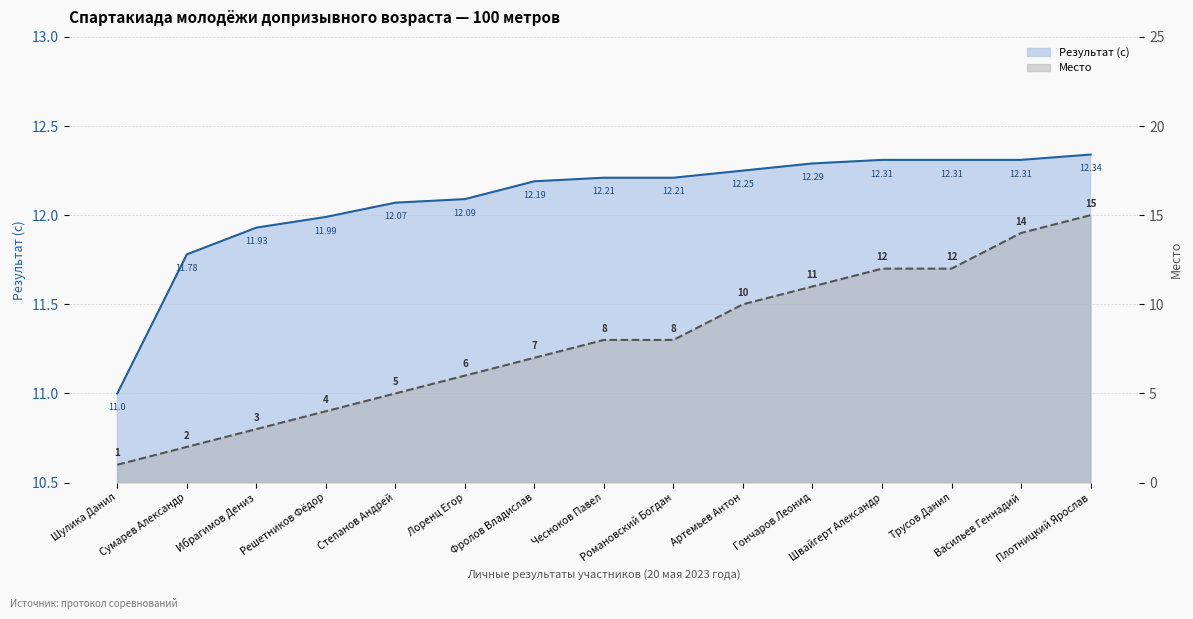

What is the total value across all series at Романовский Богдан?

20.2